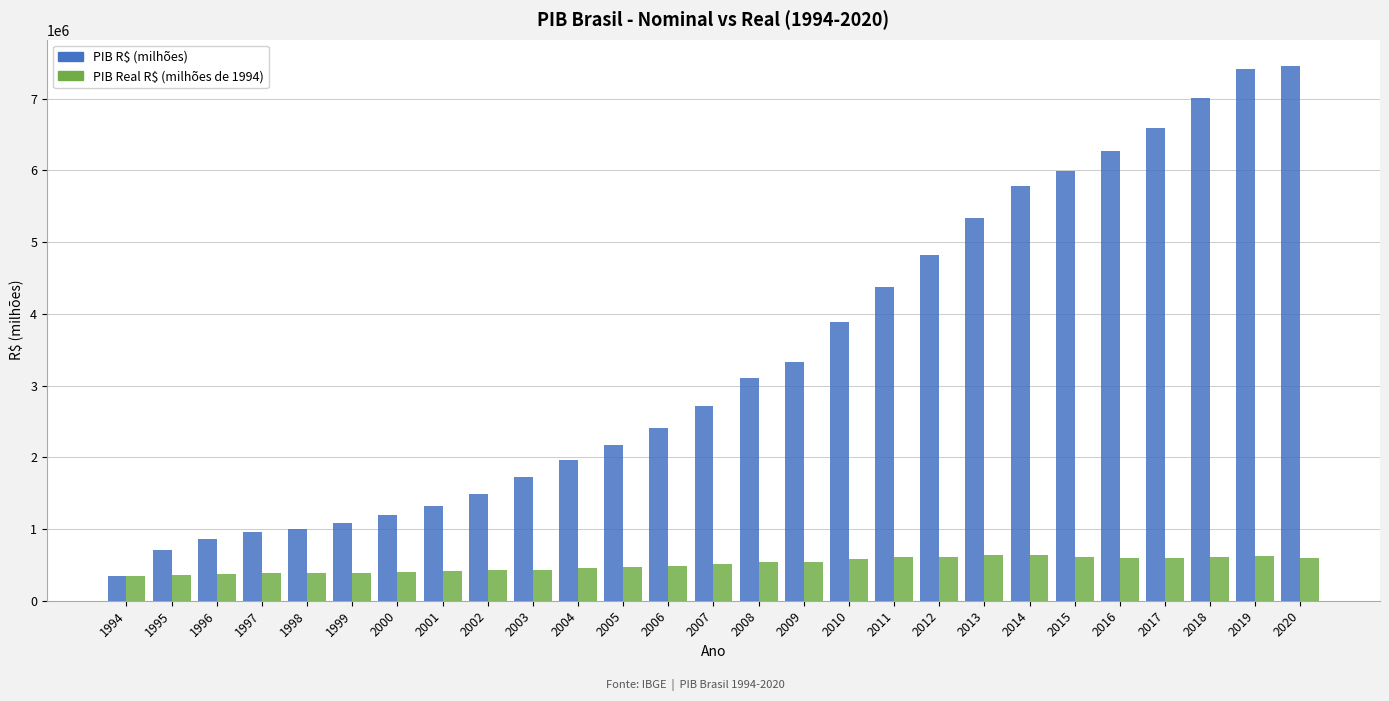

The value of PIB R$ (milhões) at 2020 is 7447858.3. True or false?

True